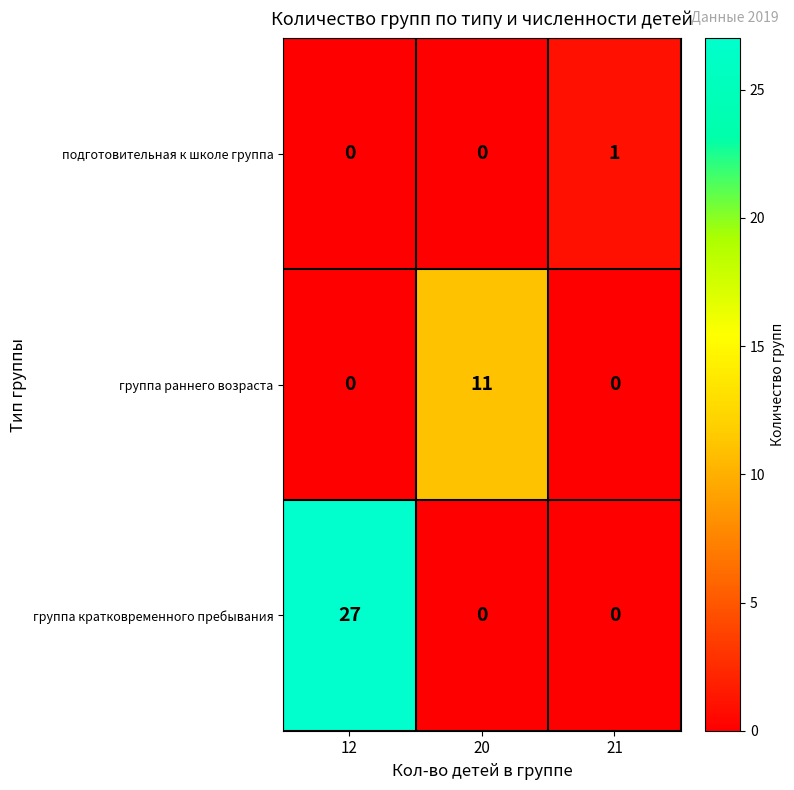

What is the difference between the maximum and minimum values in the группа раннего возраста series?

11